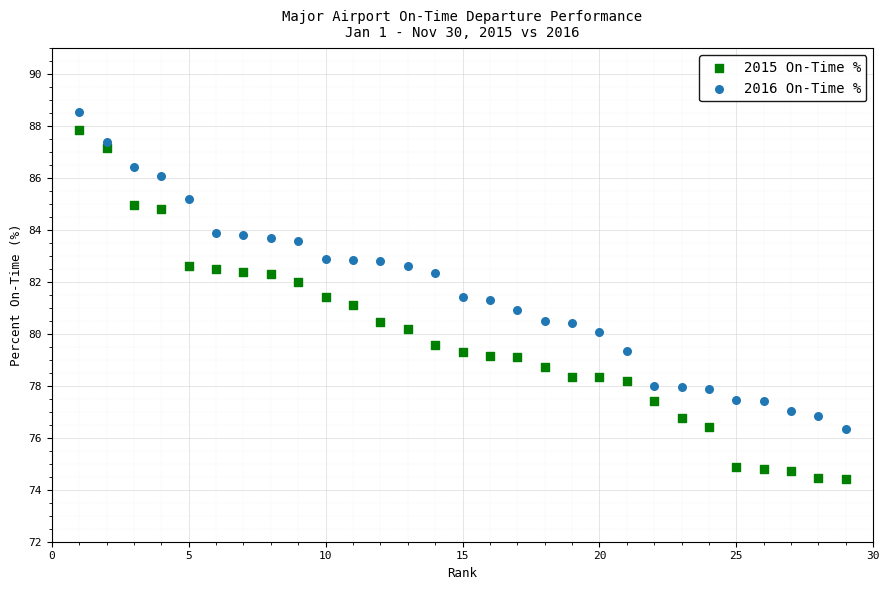

What are all the series names shown in the legend?

2015 On-Time %, 2016 On-Time %